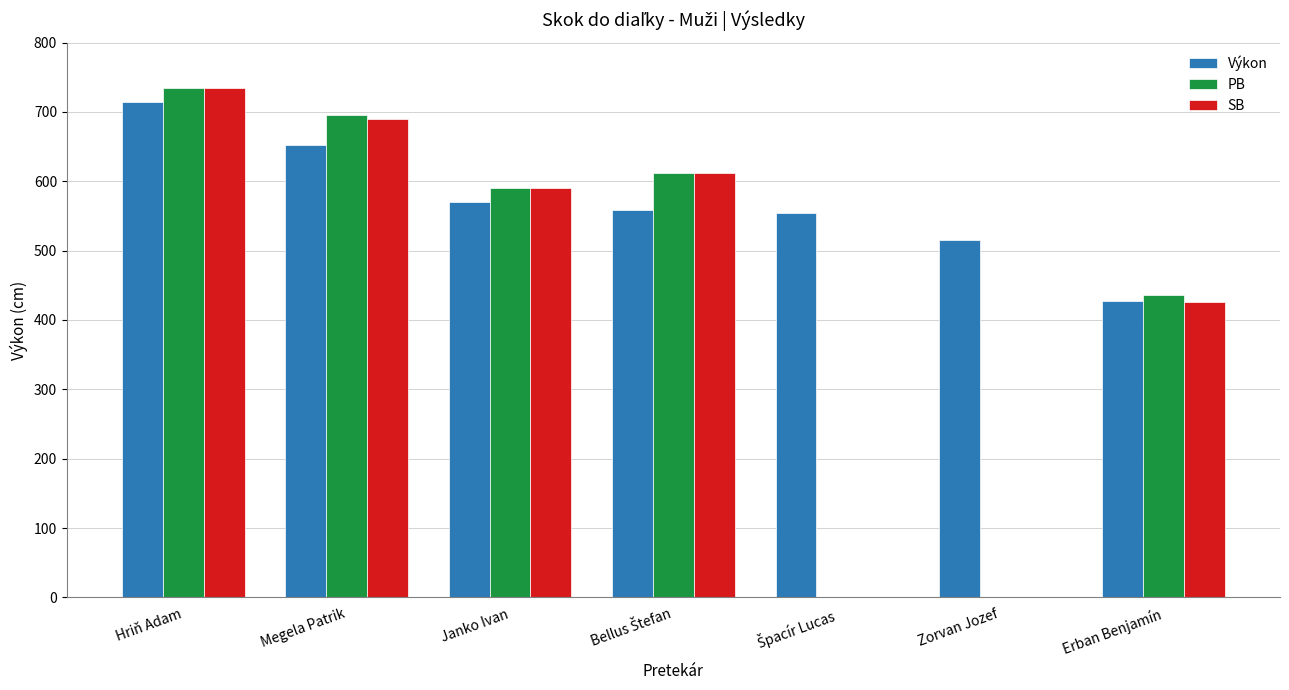

How many series are shown in this chart?

3